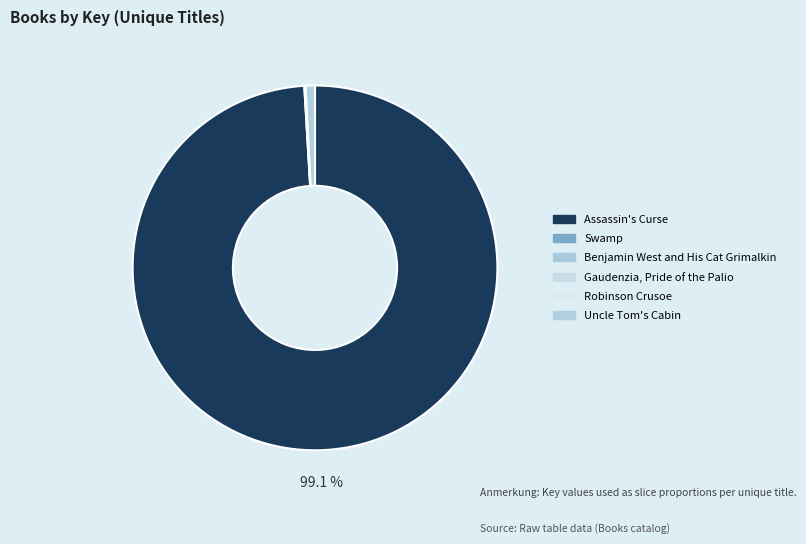

What is the largest slice in the pie chart?

Assassin's Curse